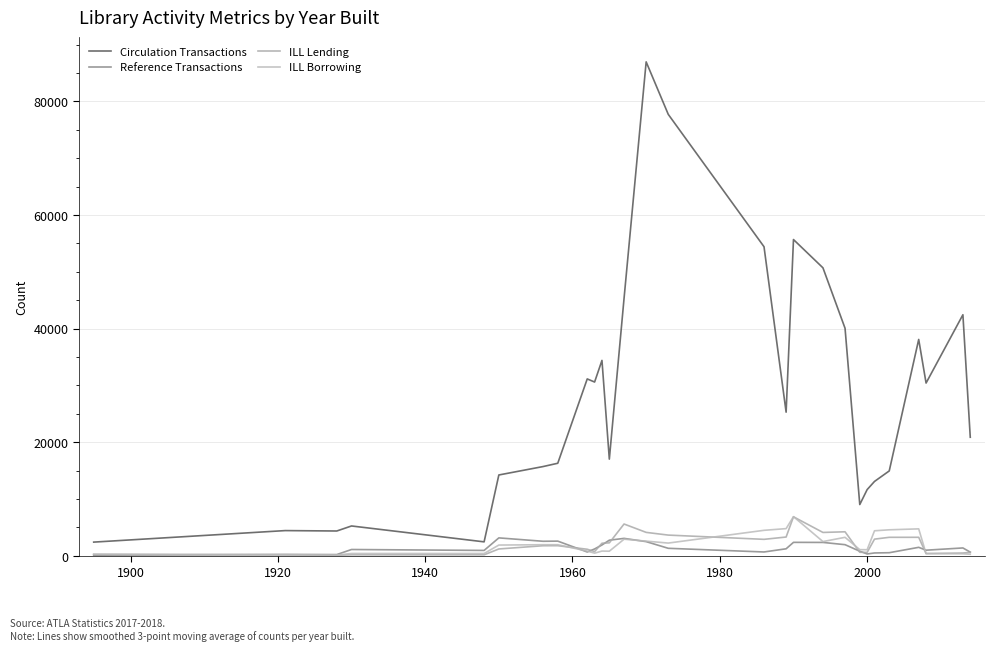

Does the chart have visible grid lines?

Yes